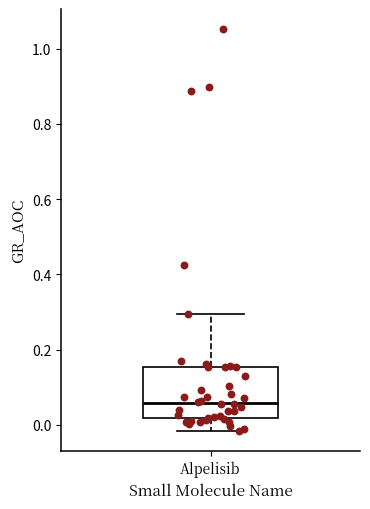

Read this box plot against the y-axis: the position of the median line, the range covered by the box, and the ends of both whiskers. The values are not printed on the chart, so give them approximately, as read against the axis.

median 0.06, box 0.02 to 0.16, whiskers -0.02 to 0.30